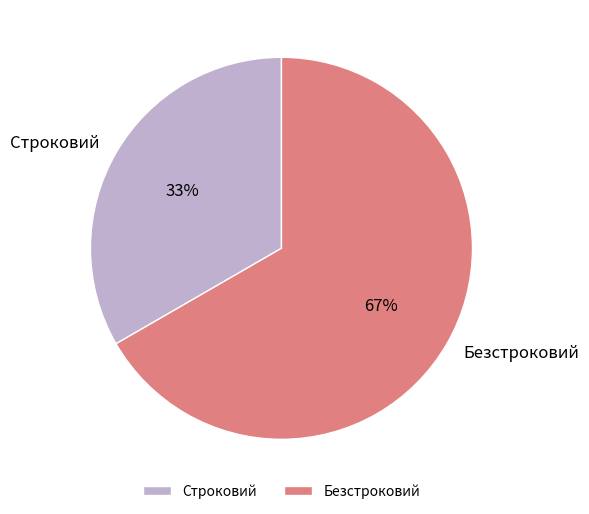

What is the ratio of the value at Строковий to the value at Безстроковий?

0.5